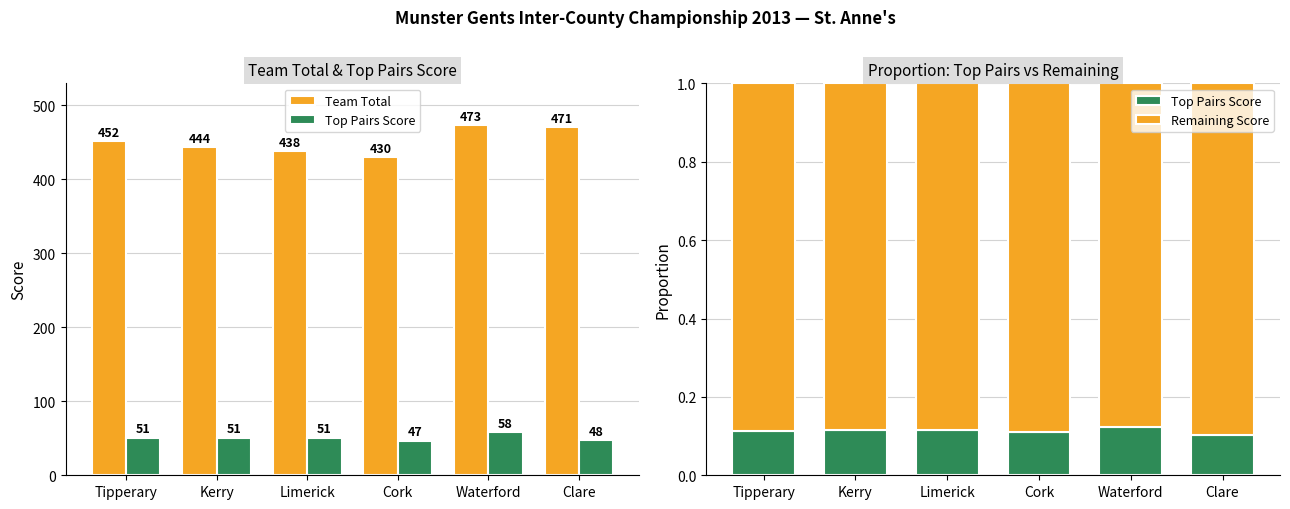

What is the spread (max minus min) of values at Limerick?

437.9